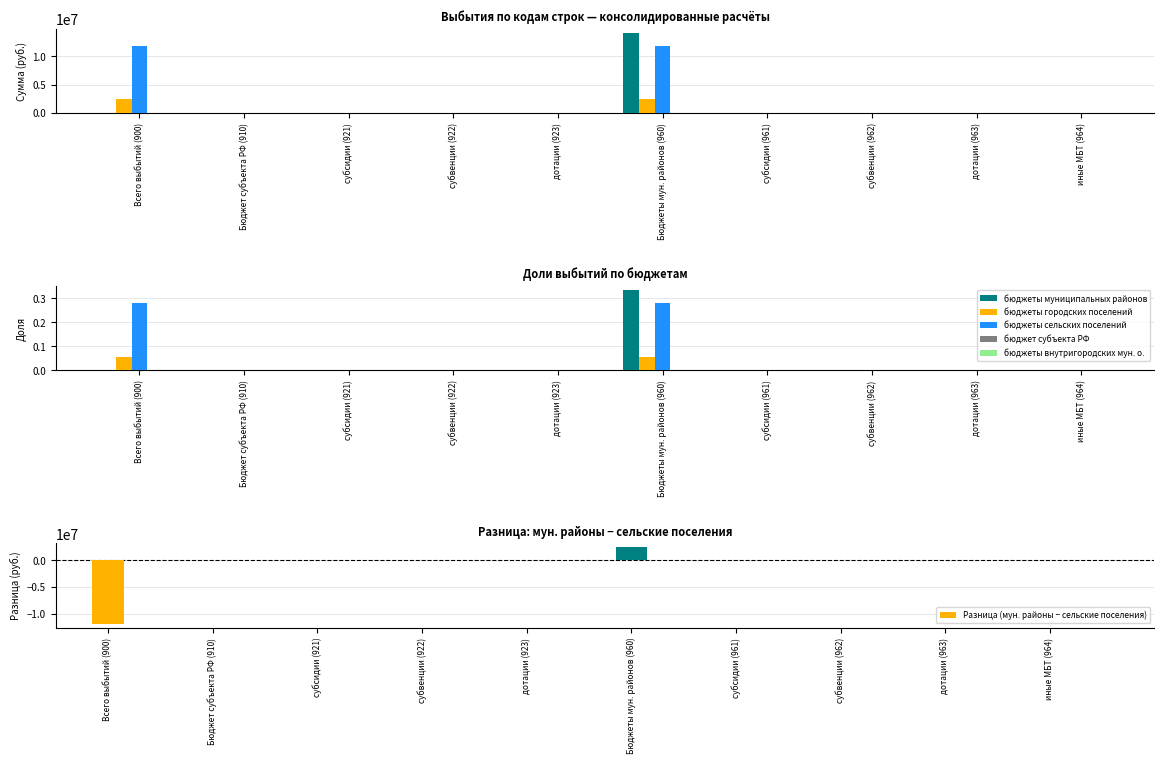

Reading left to right, transcribe all the data shown in this chart.

бюджеты муниципальных районов: 0.0	0.0	0.0	0.0	0.0	0.3	0.0	0.0	0.0	0.0
бюджеты городских поселений: 0.1	0.0	0.0	0.0	0.0	0.1	0.0	0.0	0.0	0.0
бюджеты сельских поселений: 0.3	0.0	0.0	0.0	0.0	0.3	0.0	0.0	0.0	0.0
бюджет субъекта РФ: 0.0	0.0	0.0	0.0	0.0	0.0	0.0	0.0	0.0	0.0
бюджеты внутригородских мун. о.: 0.0	0.0	0.0	0.0	0.0	0.0	0.0	0.0	0.0	0.0
Разница (мун. районы − сельские поселения): -11833581.5	0.0	0.0	0.0	0.0	2376445.0	0.0	0.0	0.0	0.0